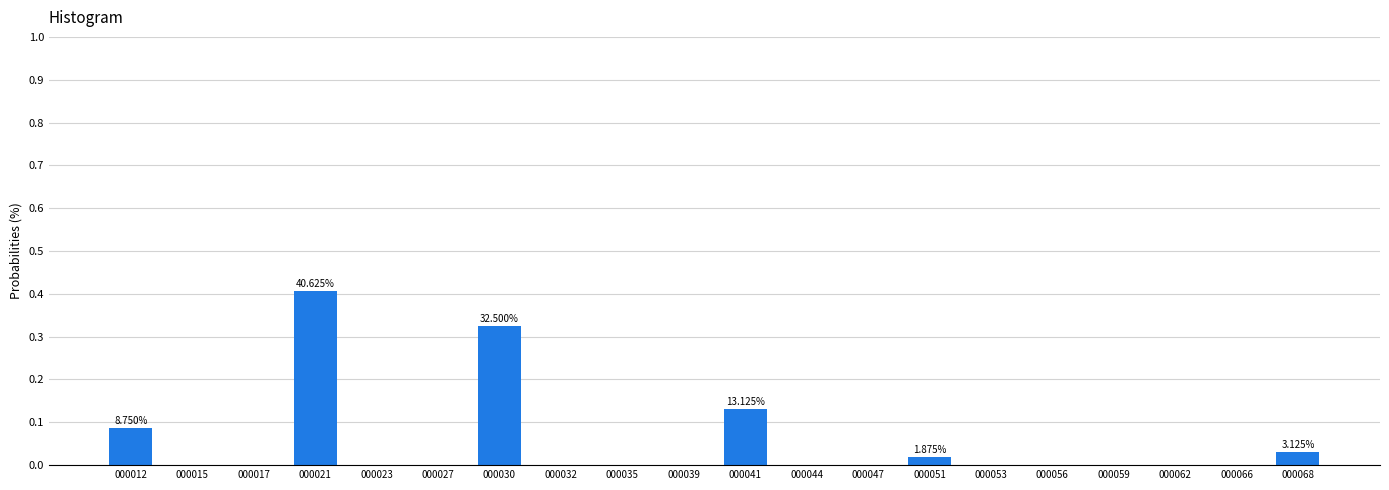

Between 000066 and 000030, which is larger?

000030